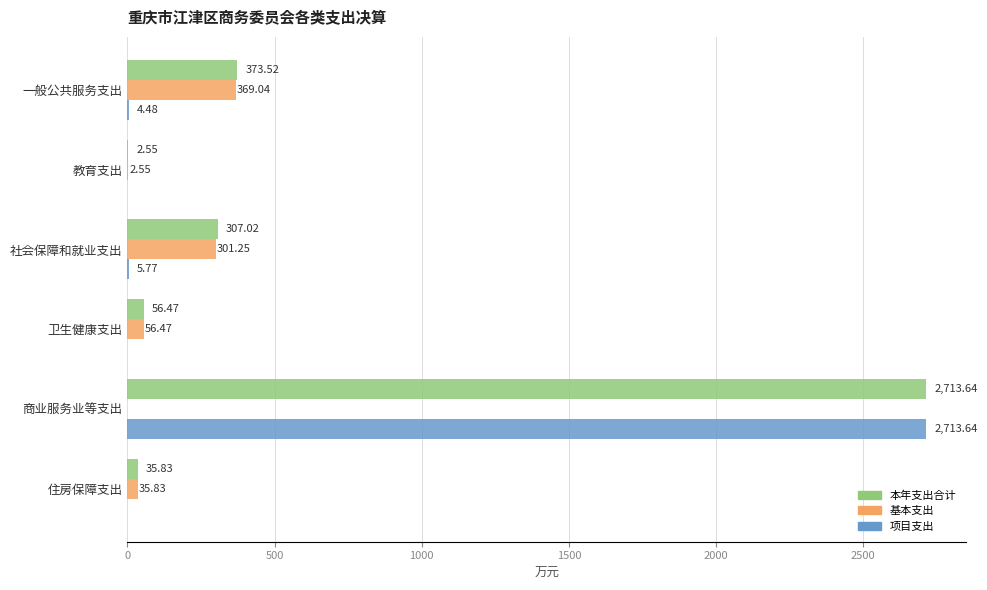

At which label does 项目支出 reach its peak?

商业服务业等支出